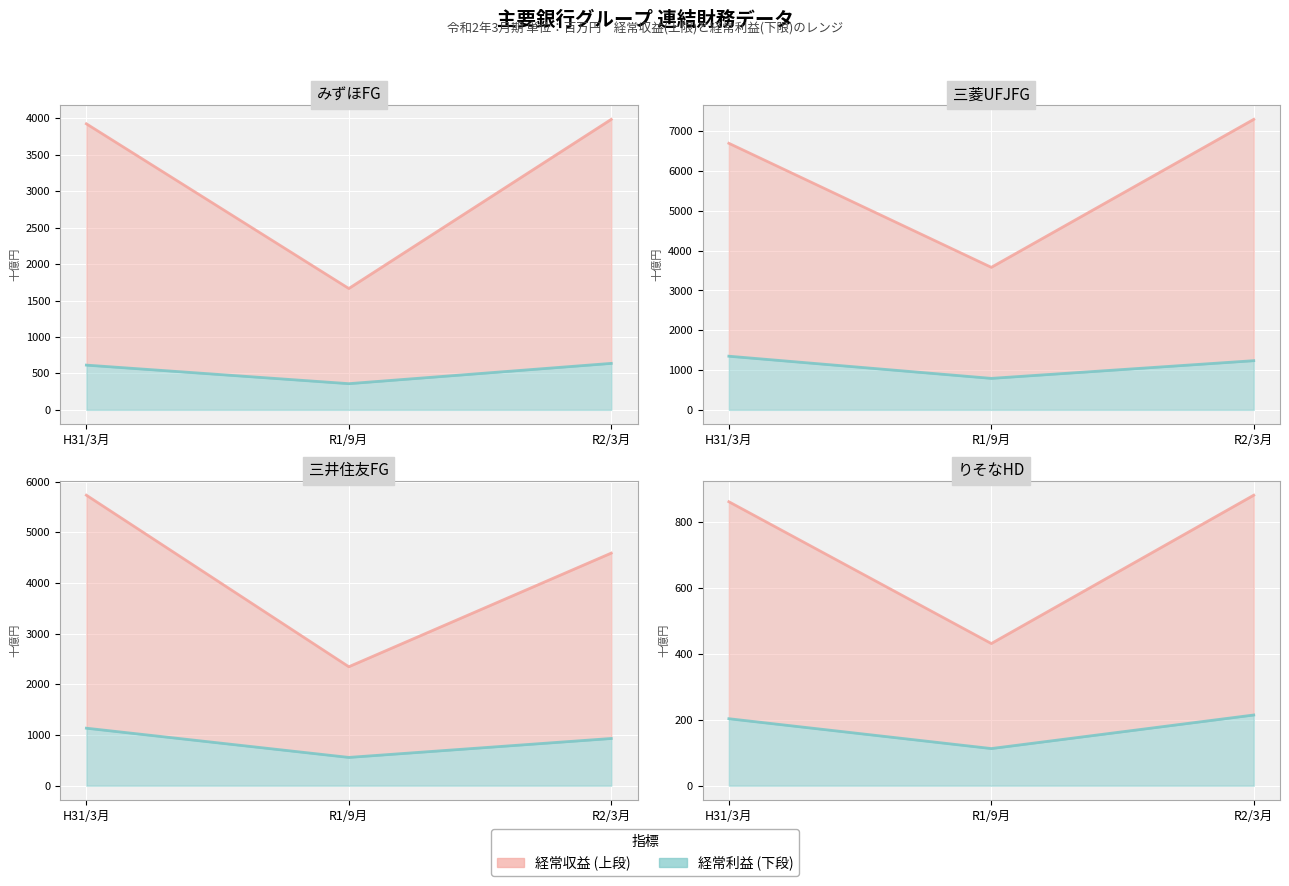

List the series in order of their peak value, highest first.

経常収益, 経常利益